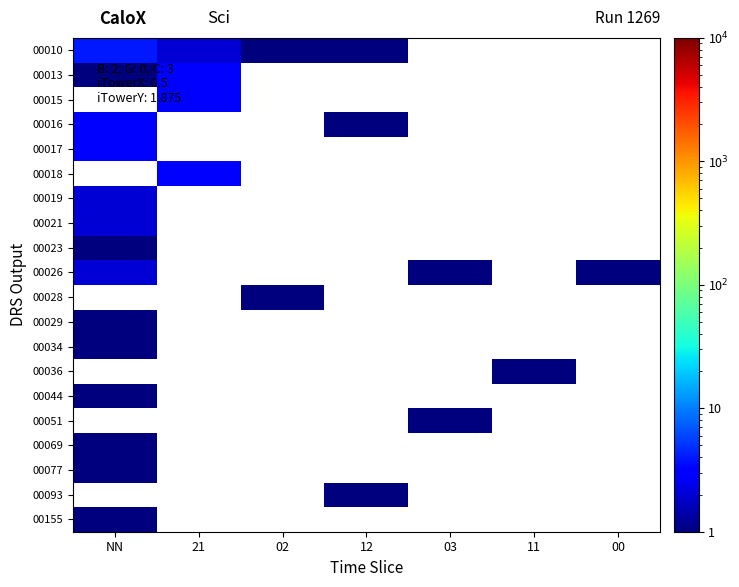

Which label corresponds to the smallest value in the chart?

02